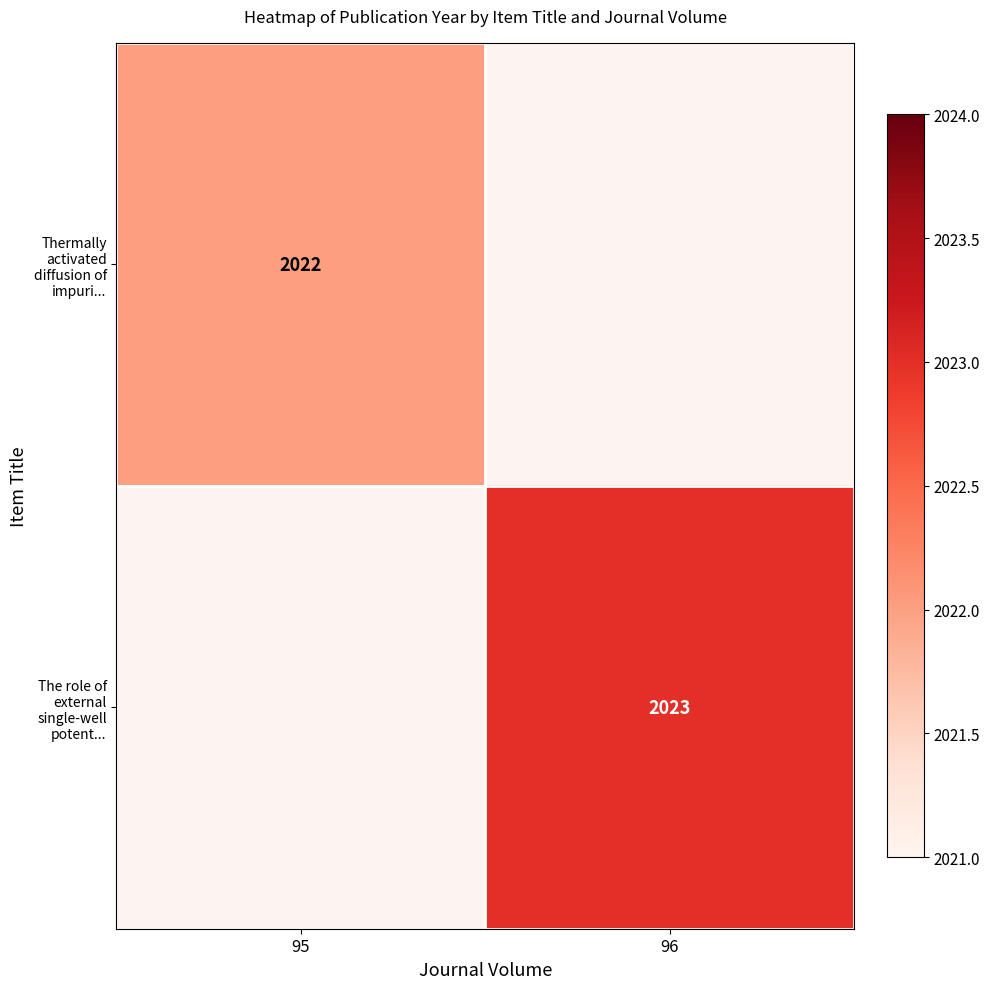

Is the value of The role of external single-well potent... at 96 greater than the value of Thermally activated diffusion of impuri... at 95?

Yes